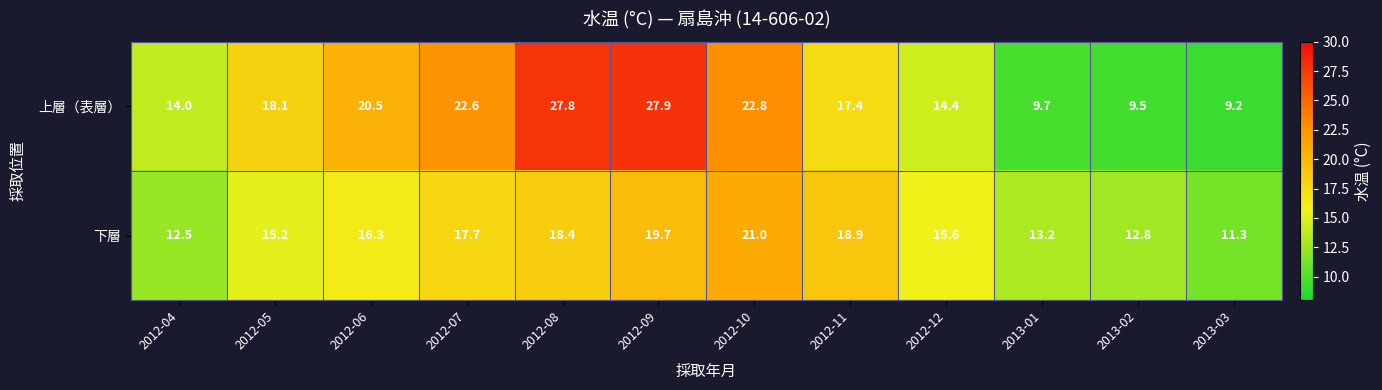

What is the total value across all series at 2013-02?

22.3